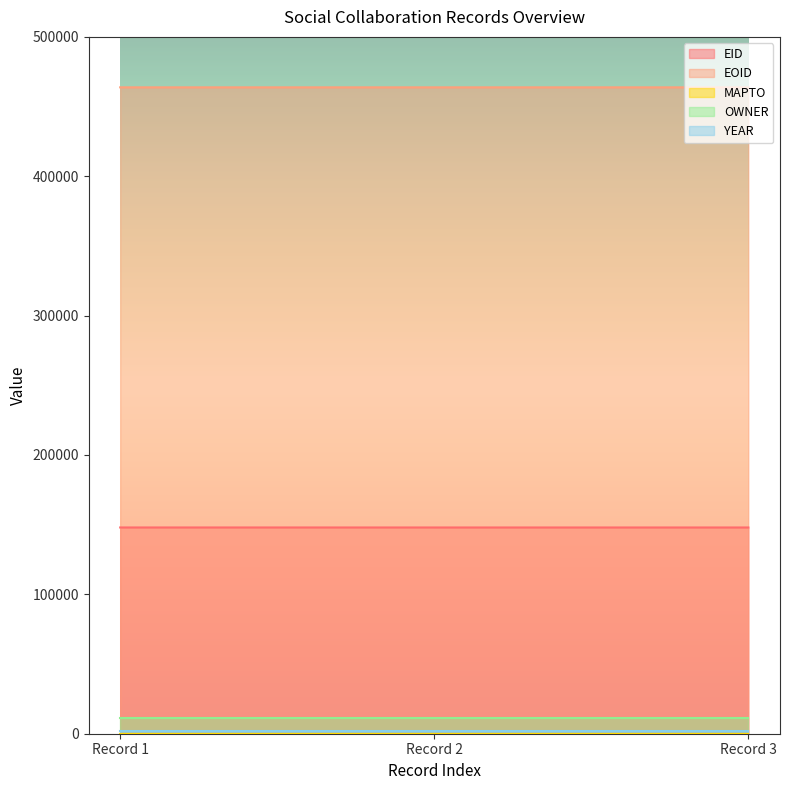

What are all the series names shown in the legend?

EID, EOID, MAPTO, OWNER, YEAR